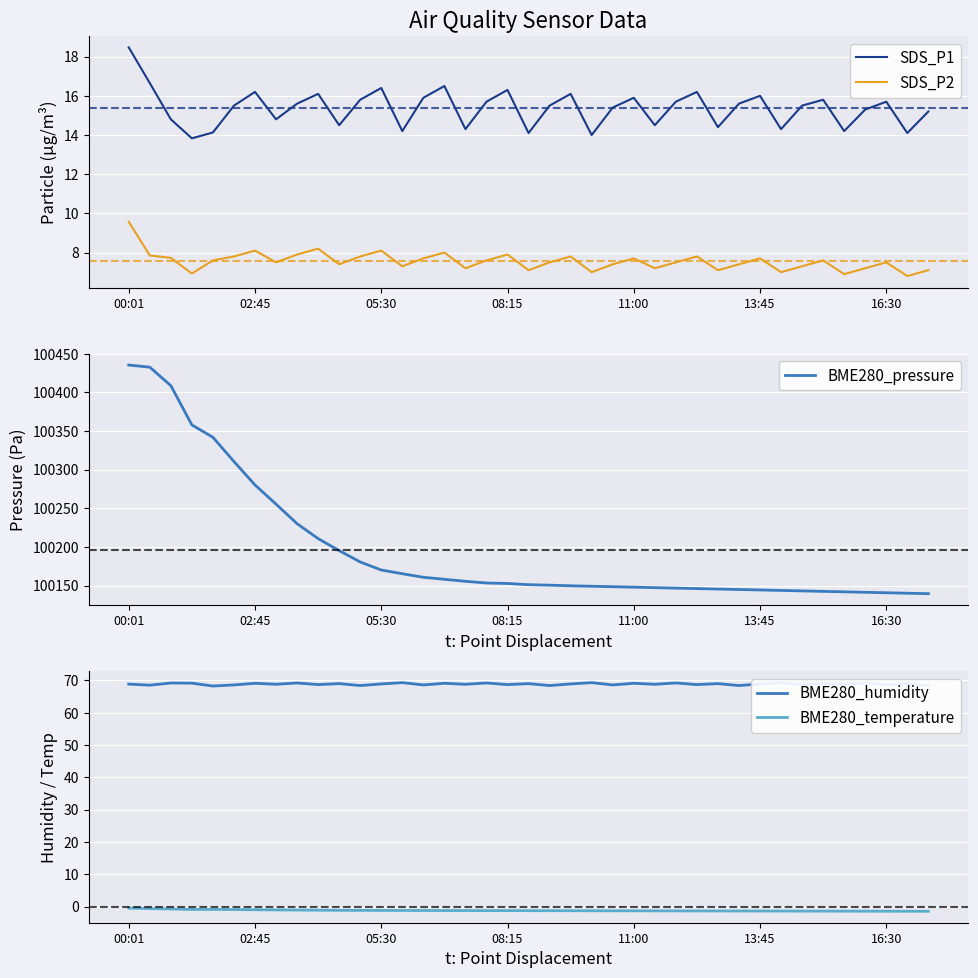

At which category is the sum across all series the highest?

00:01